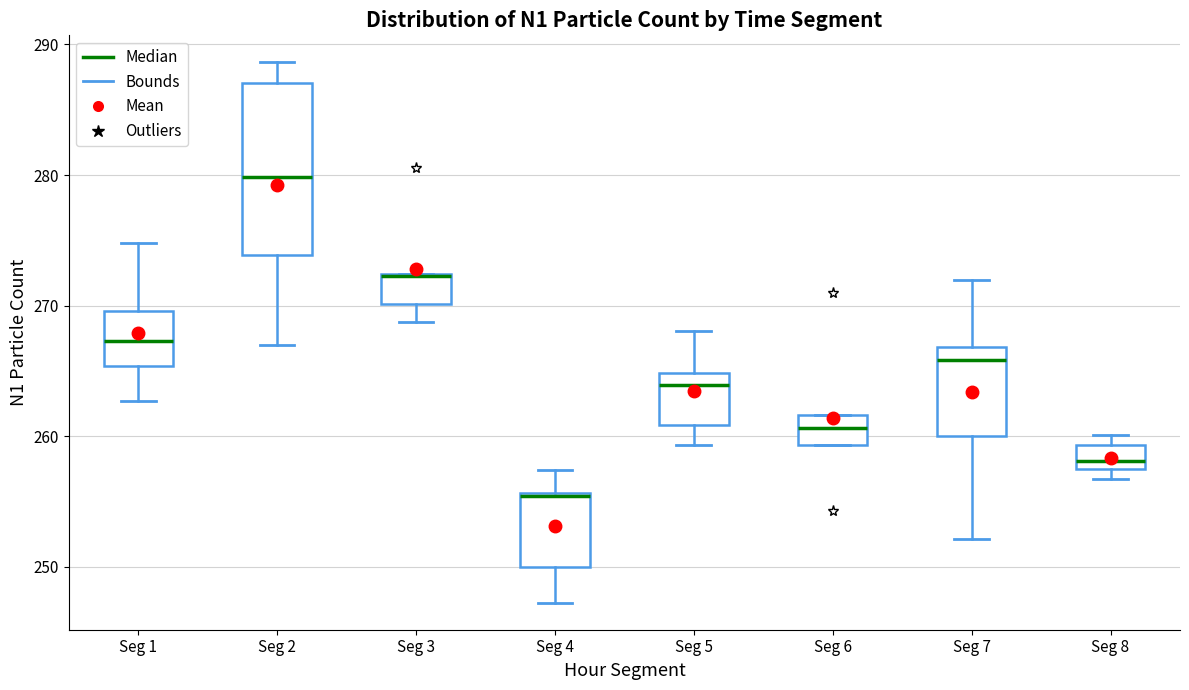

Where is the lower edge of the box for Seg 6 on the y-axis? The values are not printed on the chart, so give them approximately, as read against the axis.

259